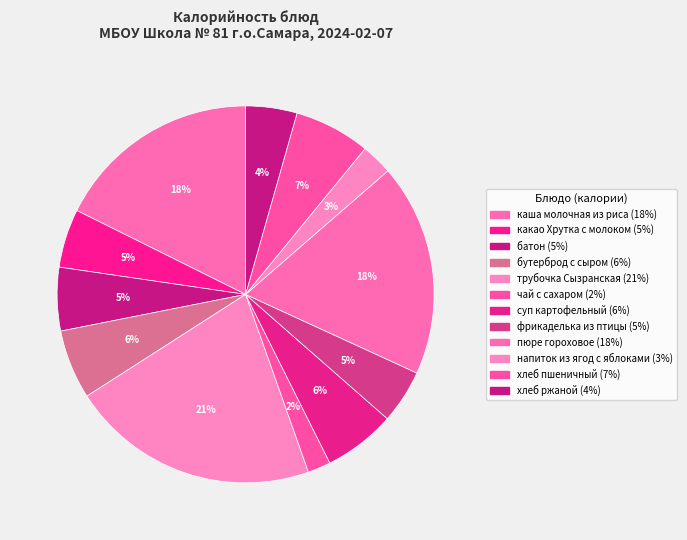

To the nearest percent, what percentage of the pie is каша молочная из риса?

18%